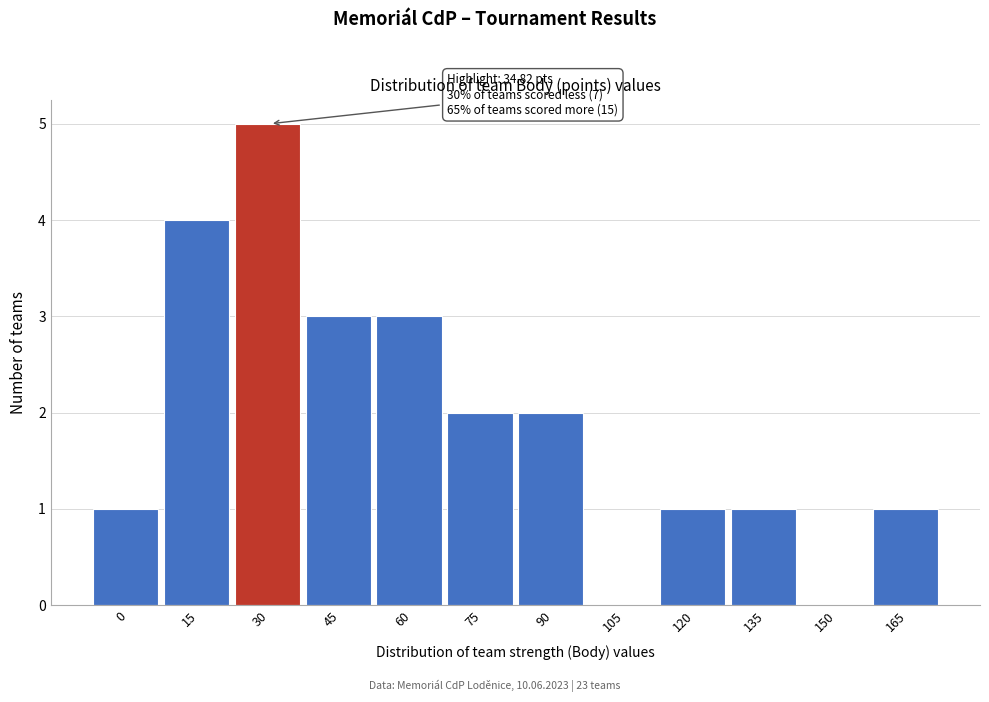

Reading left to right, list all the values displayed in this chart.

0=1	15=4	30=5	45=3	60=3	75=2	90=2	105=0	120=1	135=1	150=0	165=1